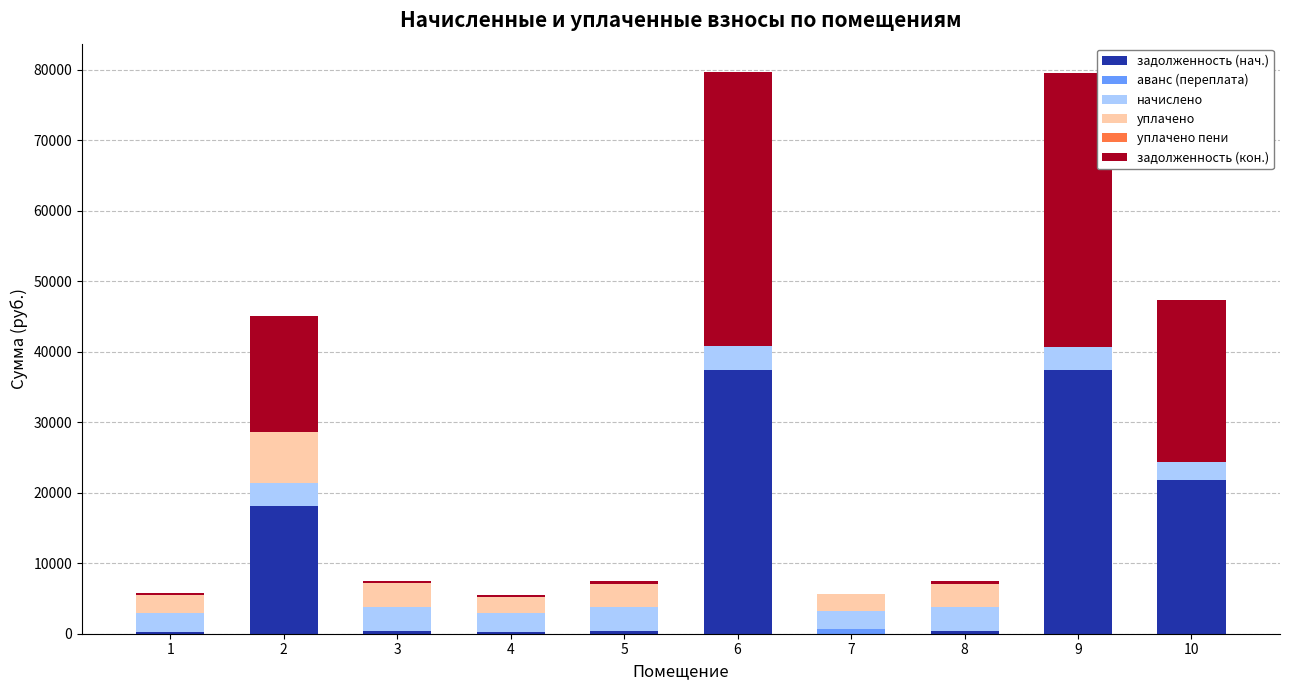

What is the highest value of the задолженность (нач.) series?

37416.6